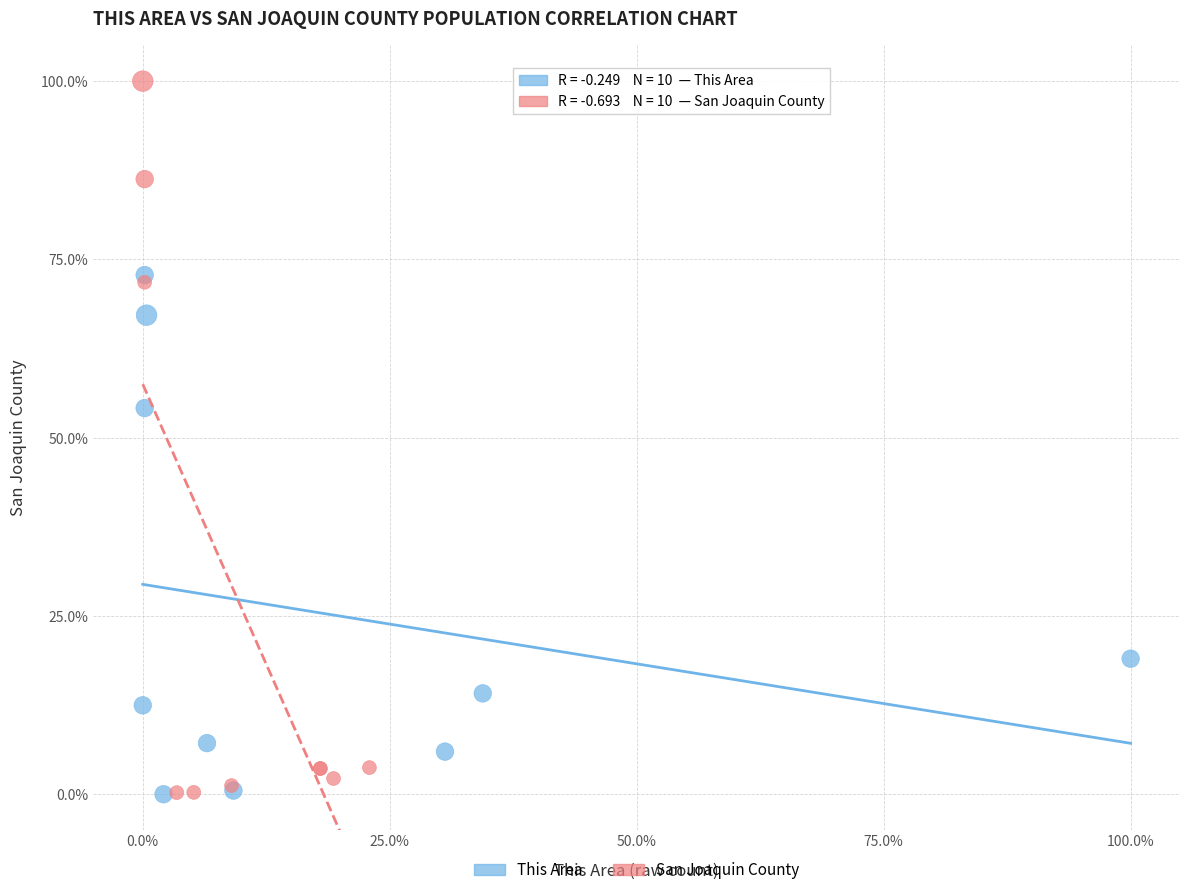

Which series contains the highest Y value?

San Joaquin County